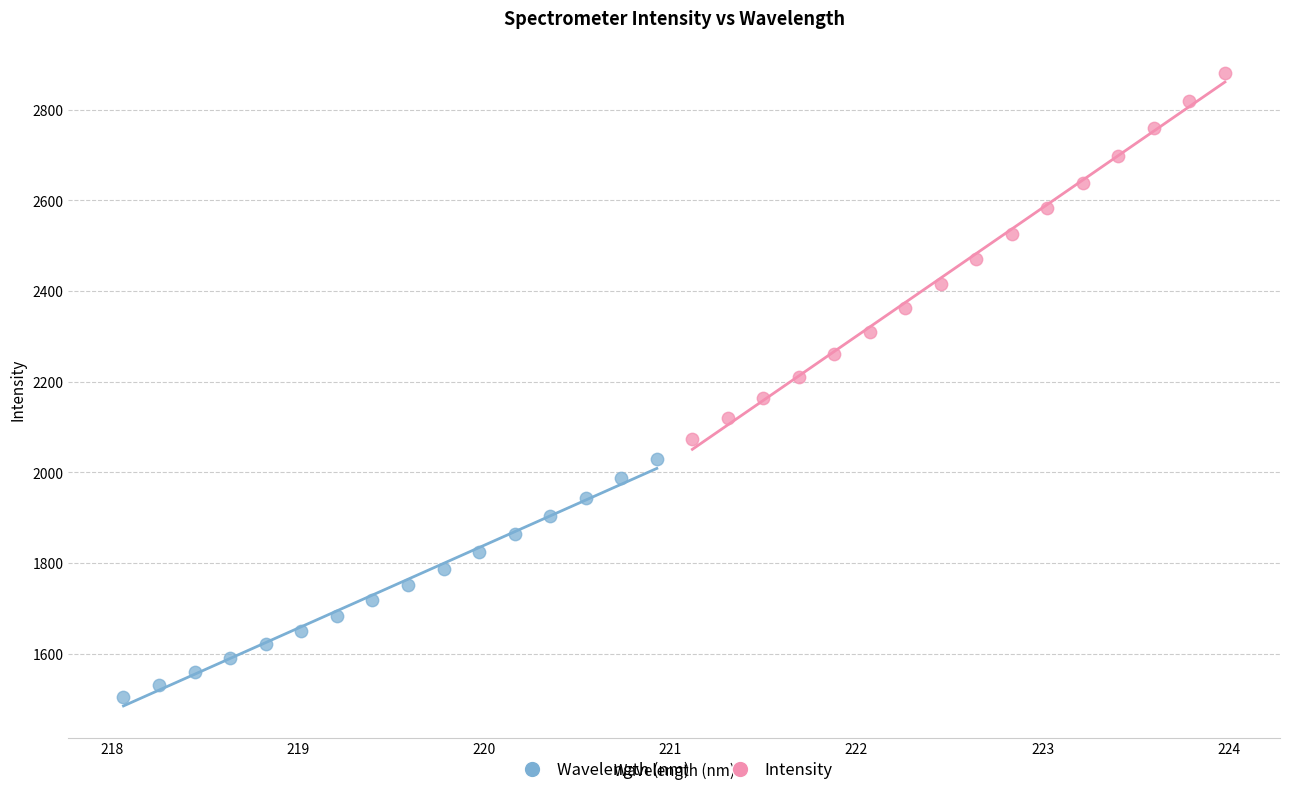

Which series contains the lowest Y value?

Wavelength (nm)